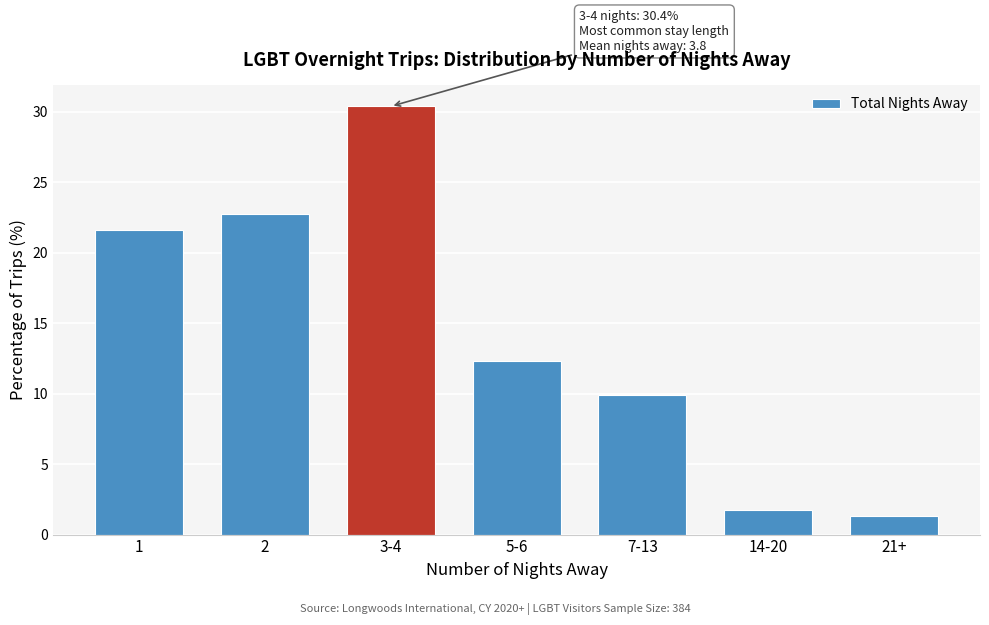

Reading right to left, what are all the values shown in this chart?

21+=1.3	14-20=1.7	7-13=9.9	5-6=12.3	3-4=30.4	2=22.7	1=21.6